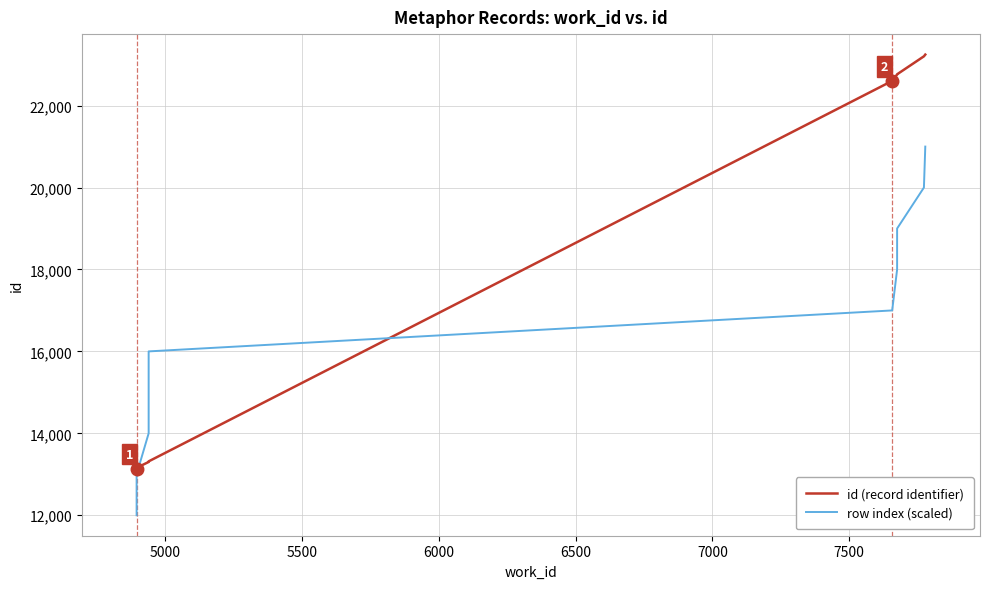

Reading left to right, extract all data points from this chart.

id (record identifier): 13134	13157	13301	13304	13315	22604	22760	22765	23204	23246
row index (scaled): 12000	13000	14000	15000	16000	17000	18000	19000	20000	21000